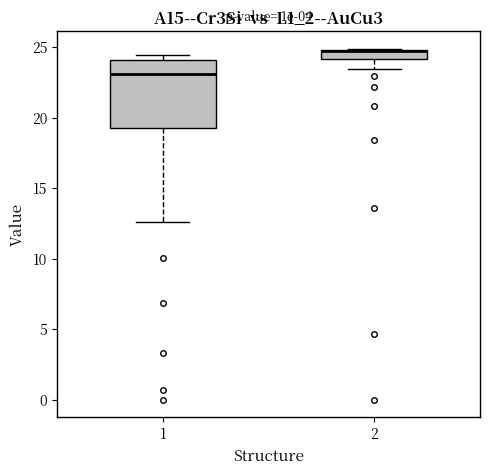

Which box has the highest median line?

2